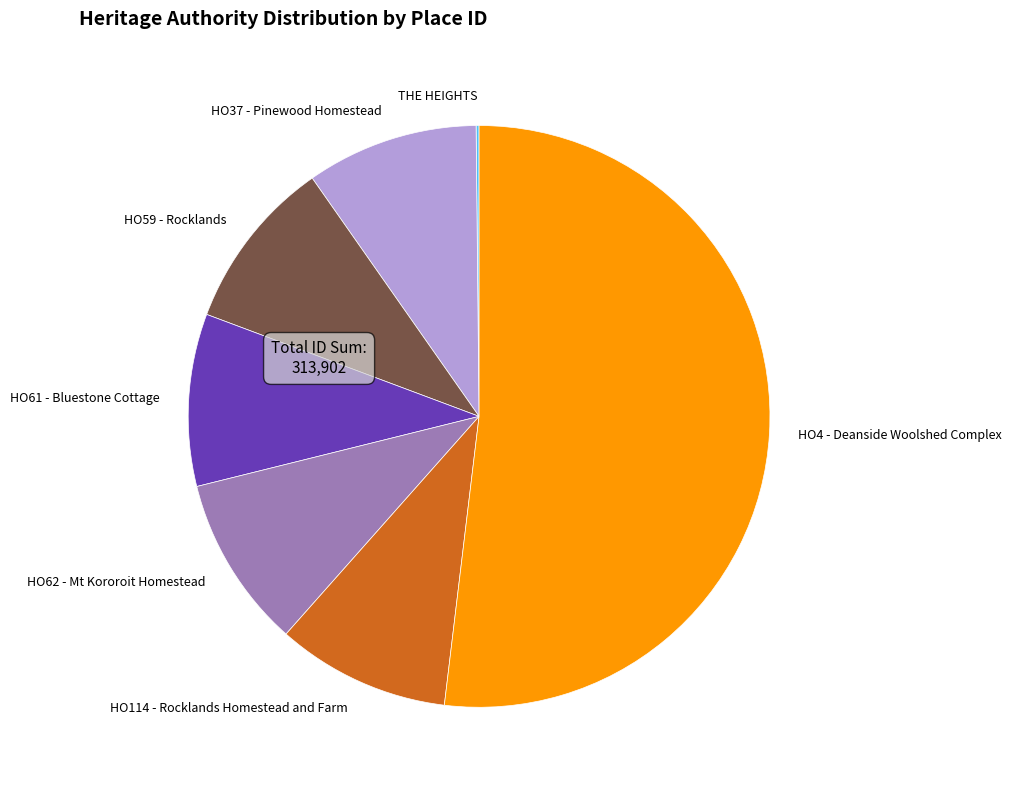

Which slice is the largest?

HO4 - Deanside Woolshed Complex